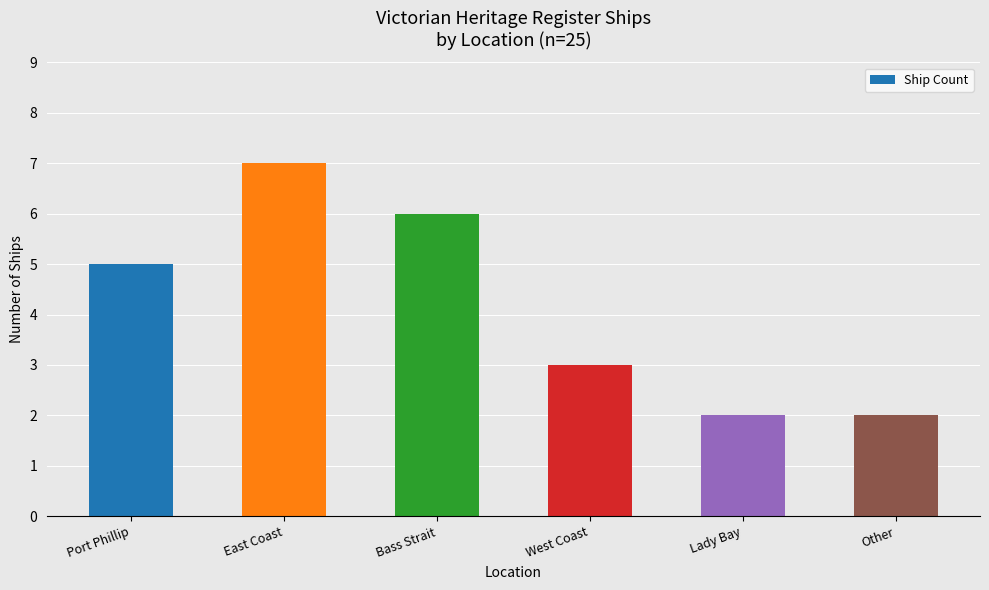

Does the chart contain stacked bars?

No